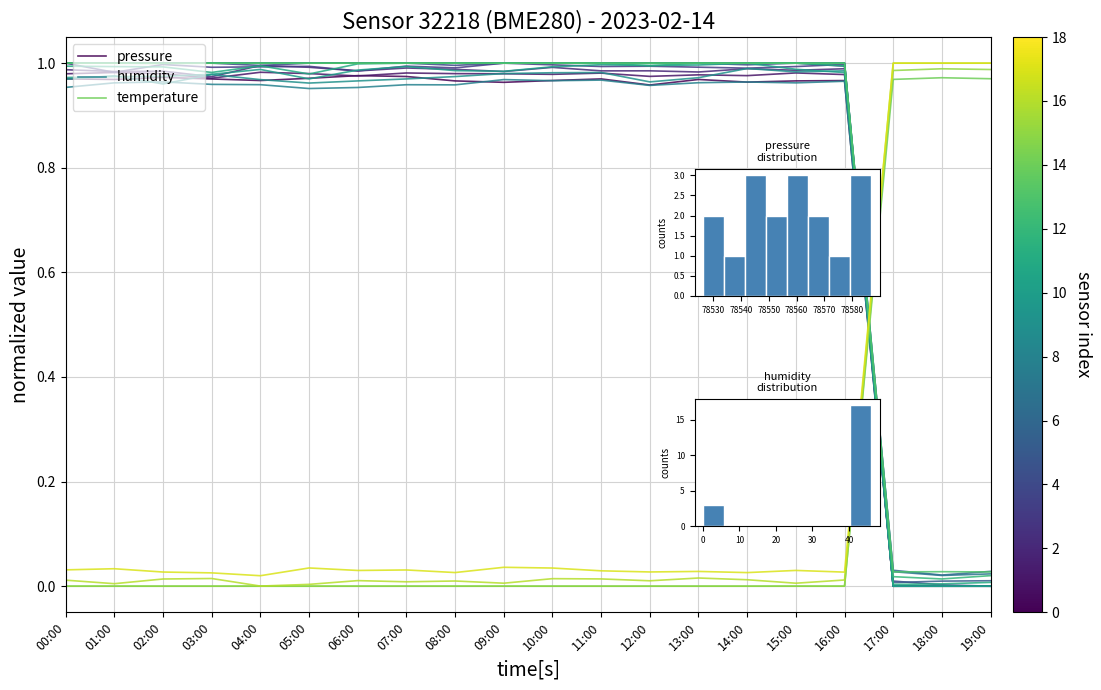

What is the difference between the humidity values at 13:00 and 17:00?

1.0